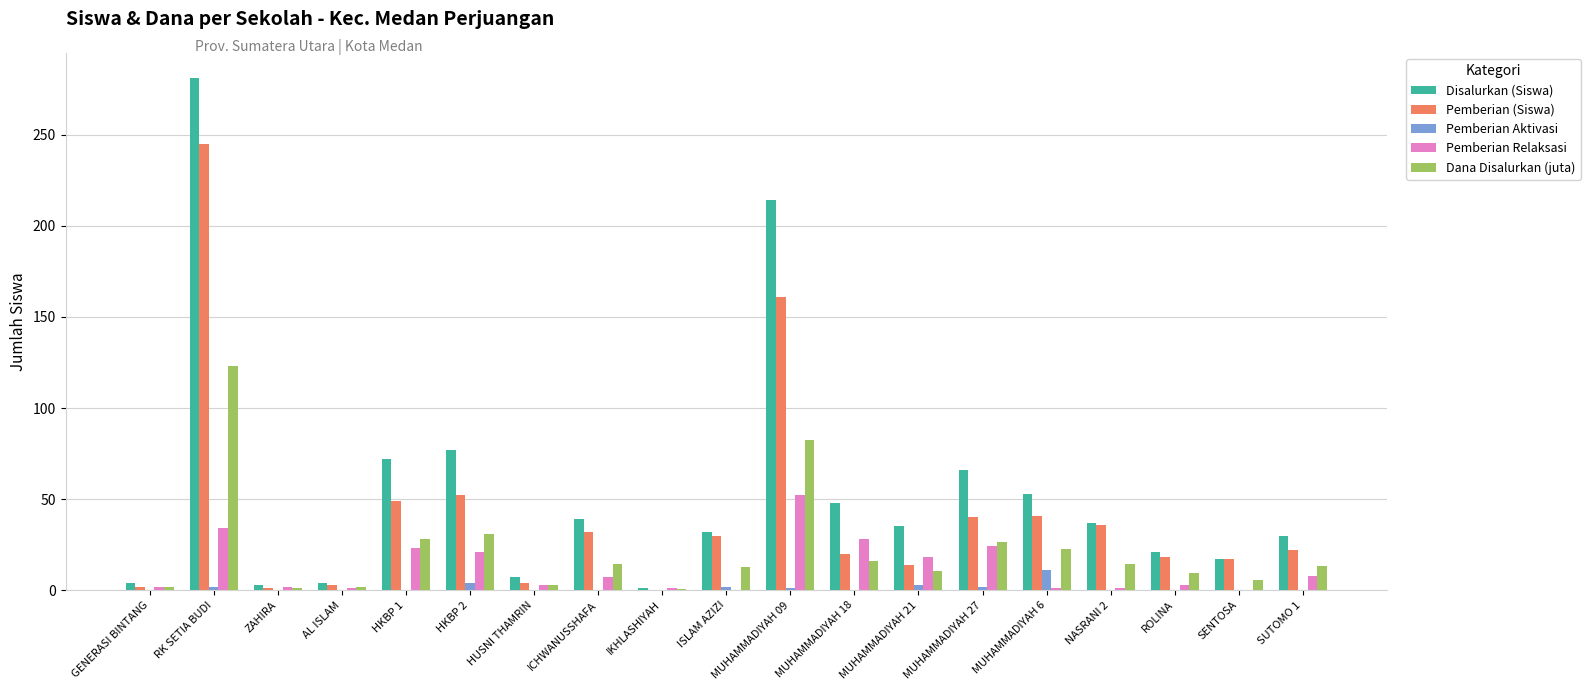

What is the sum of all Pemberian (Siswa) values?

787.0